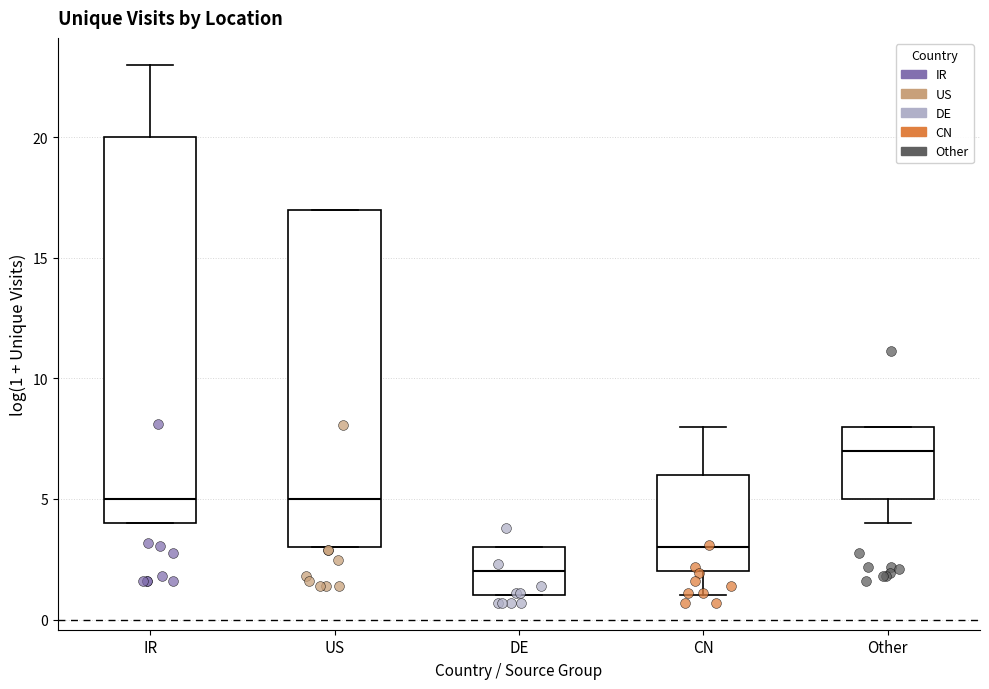

Reading left to right, transcribe this box plot: for each box, give where its median line is, the range the box spans, and where its two whiskers end, as read against the y-axis. The values are not printed on the chart, so give them approximately, as read against the axis.

IR: median 5, box 4 to 20, whiskers 4 to 23
US: median 5, box 3 to 17, whiskers 3 to 17
DE: median 2, box 1 to 3, whiskers 1 to 3
CN: median 3, box 2 to 6, whiskers 1 to 8
Other: median 7, box 5 to 8, whiskers 4 to 8